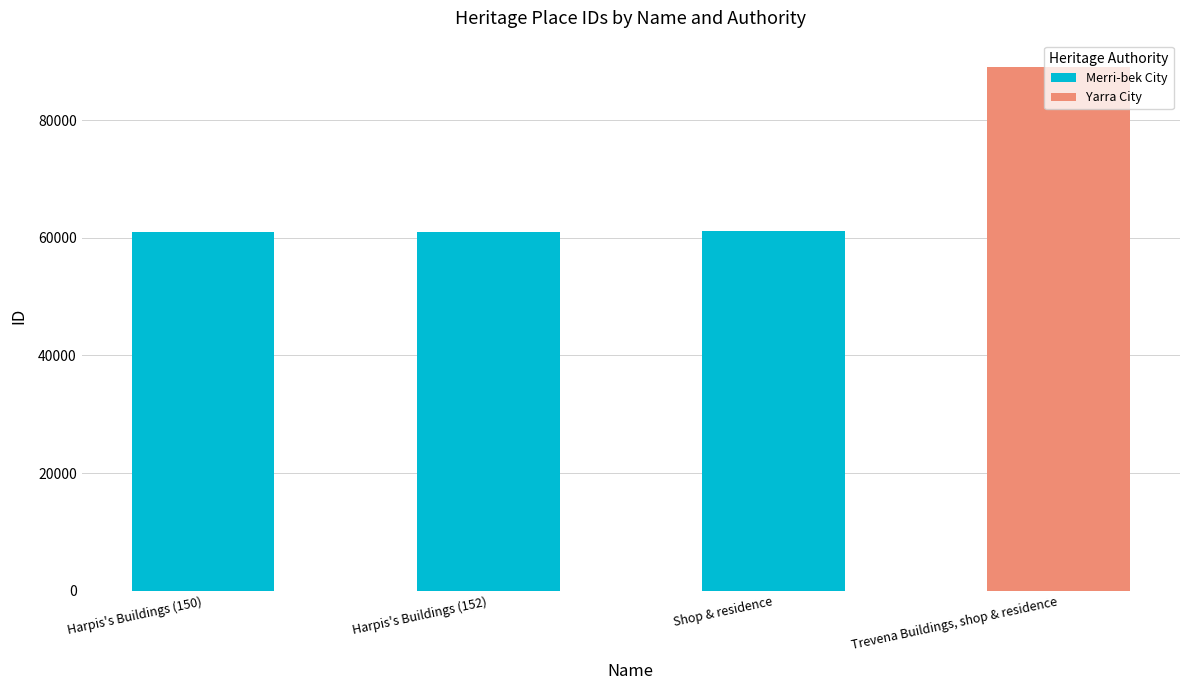

Is the value of Merri-bek City at Shop & residence greater than the value of Yarra City at Shop & residence?

Yes